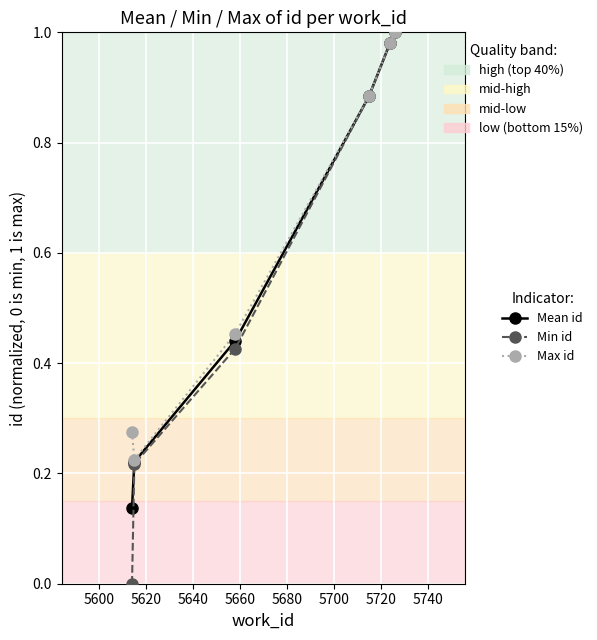

At how many categories does at least one series exceed 0?

6